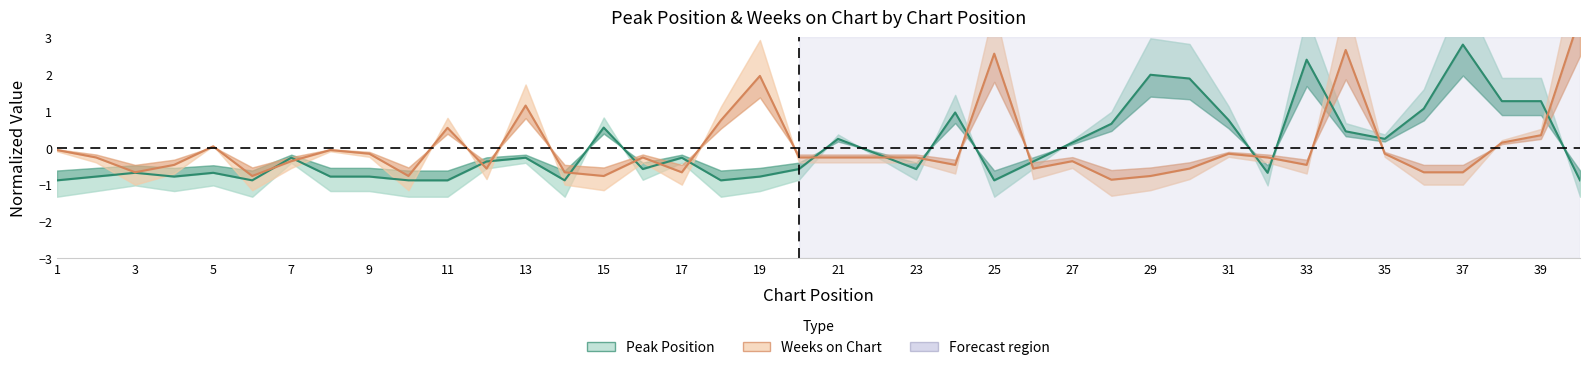

The Weeks on Chart series shows -0.1 at 8. True or false?

True